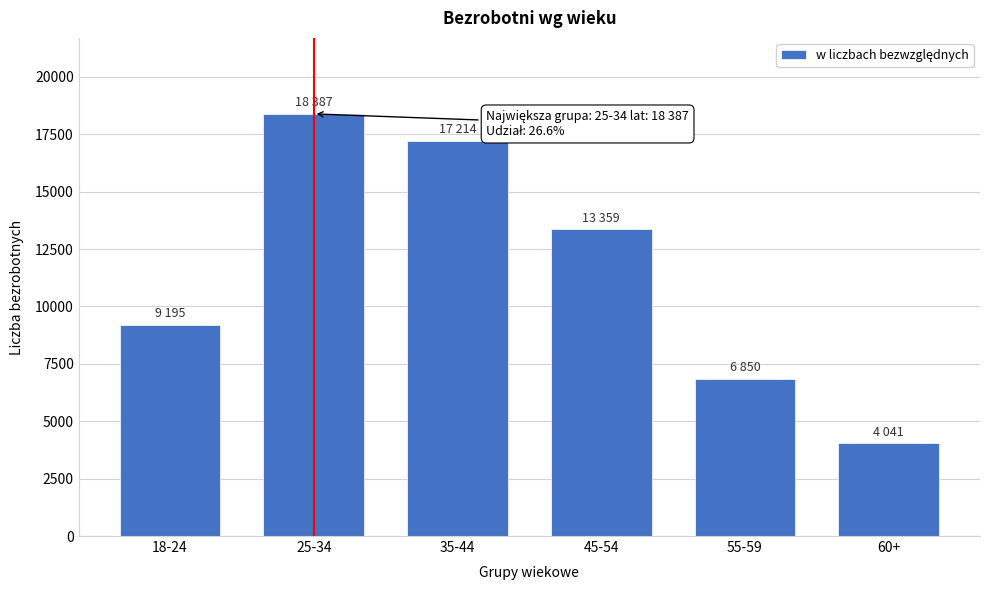

Reading right to left, extract all data points from this chart.

60+=4041	55-59=6850	45-54=13359	35-44=17214	25-34=18387	18-24=9195